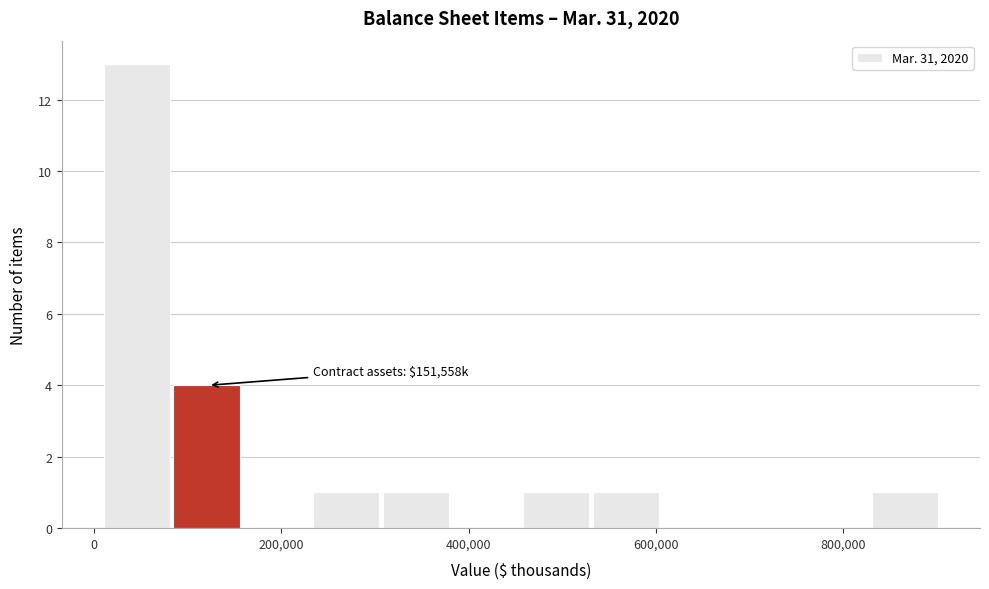

Read against the x-axis, roughly where is the centre of the tallest bar?

40000